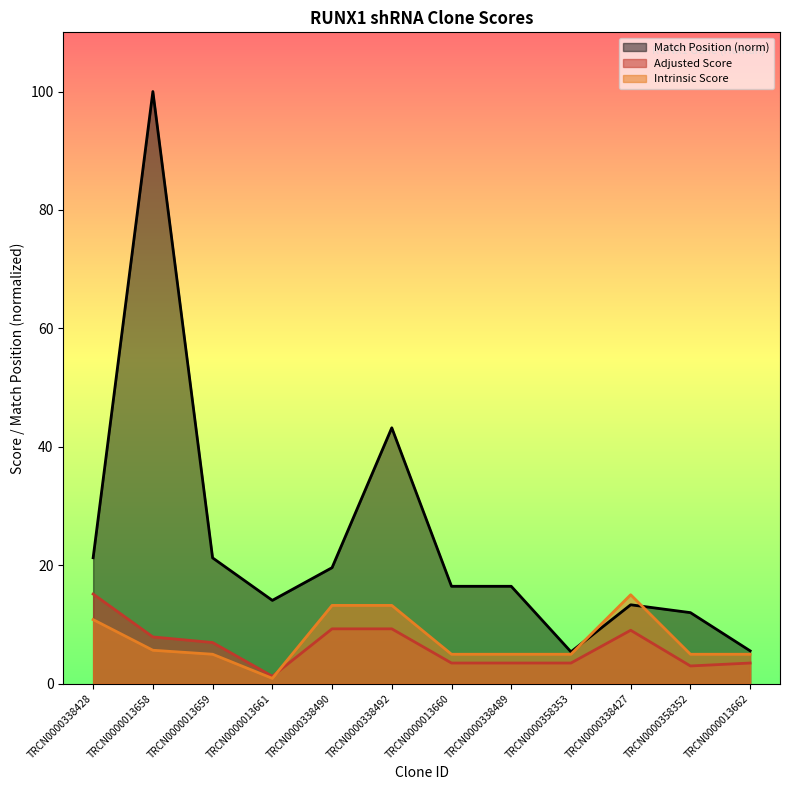

List the labels in order of Adjusted Score value, smallest first.

TRCN0000013661, TRCN0000358352, TRCN0000013660, TRCN0000338489, TRCN0000358353, TRCN0000013662, TRCN0000013659, TRCN0000013658, TRCN0000338427, TRCN0000338490, TRCN0000338492, TRCN0000338428